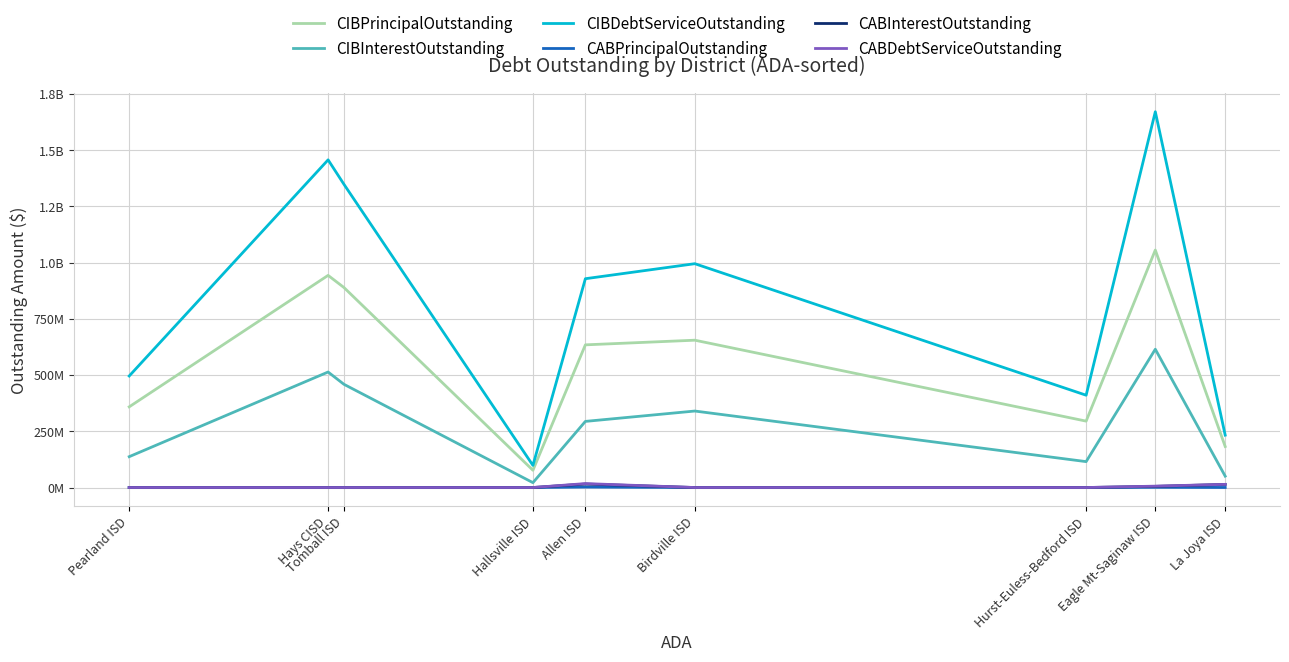

What is the difference between the highest and lowest values at Tomball ISD?

1349043592.3